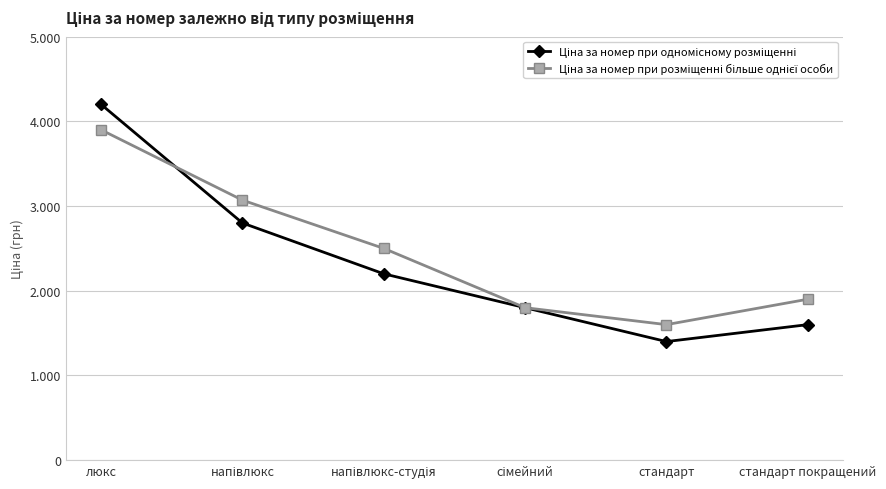

What is the highest value of the Ціна за номер при розміщенні більше однієї особи series?

3900